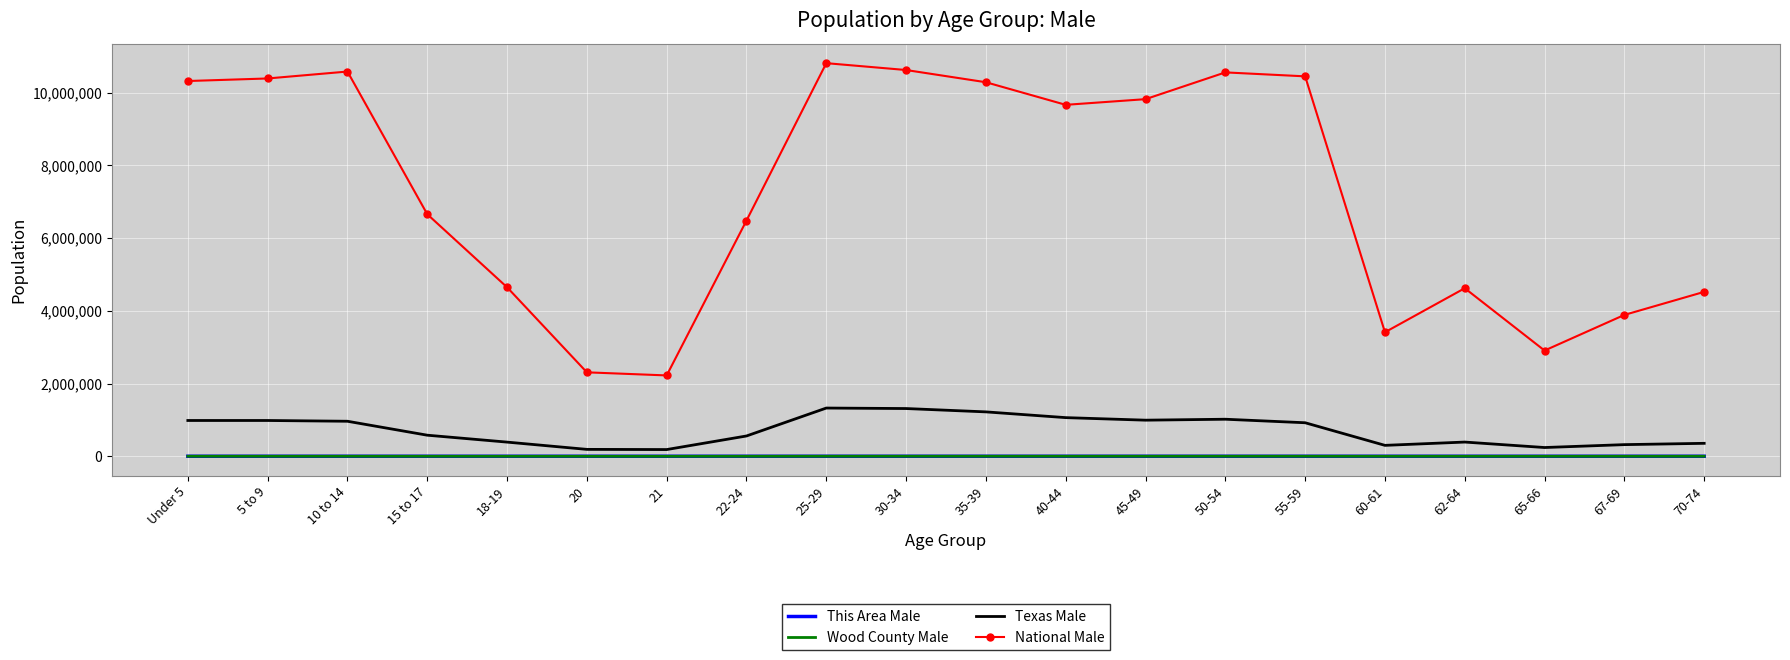

Is it true that Texas Male equals 921806 at 55-59?

True